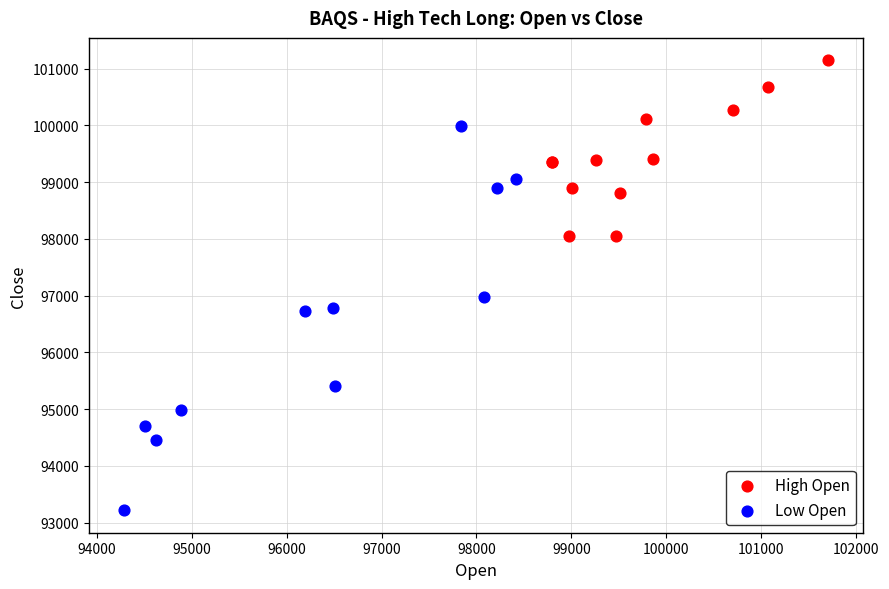

Which series has the largest Y range (max minus min)?

Low Open